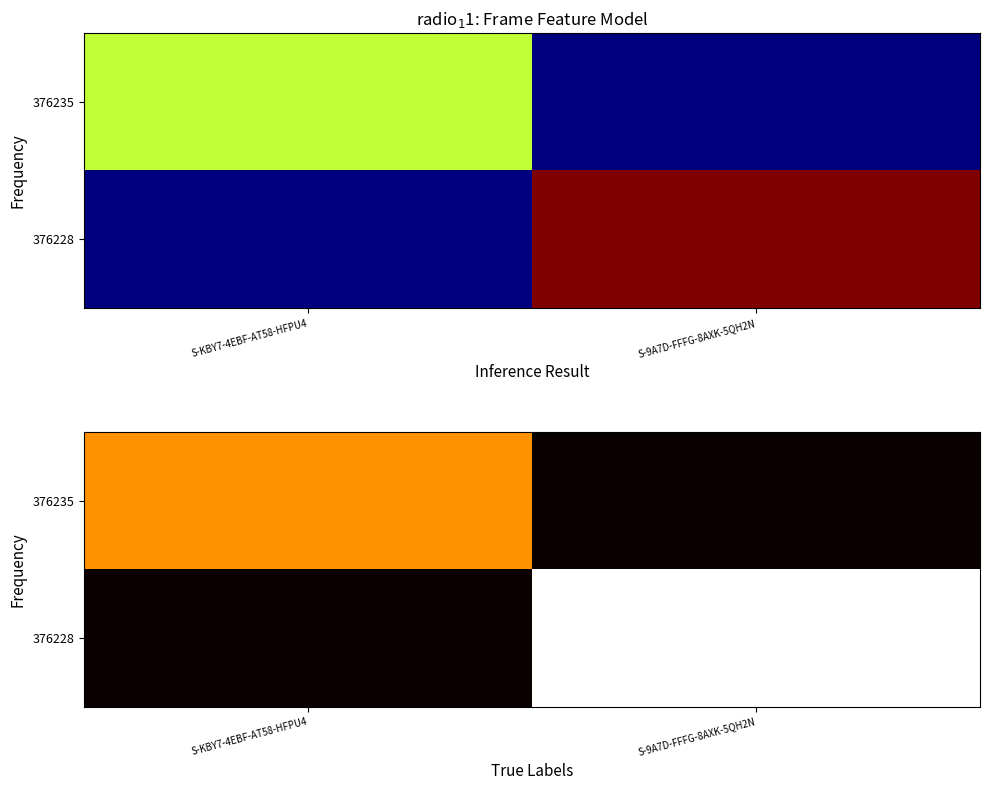

List the series in order of their overall mean, lowest first.

376235, 376228